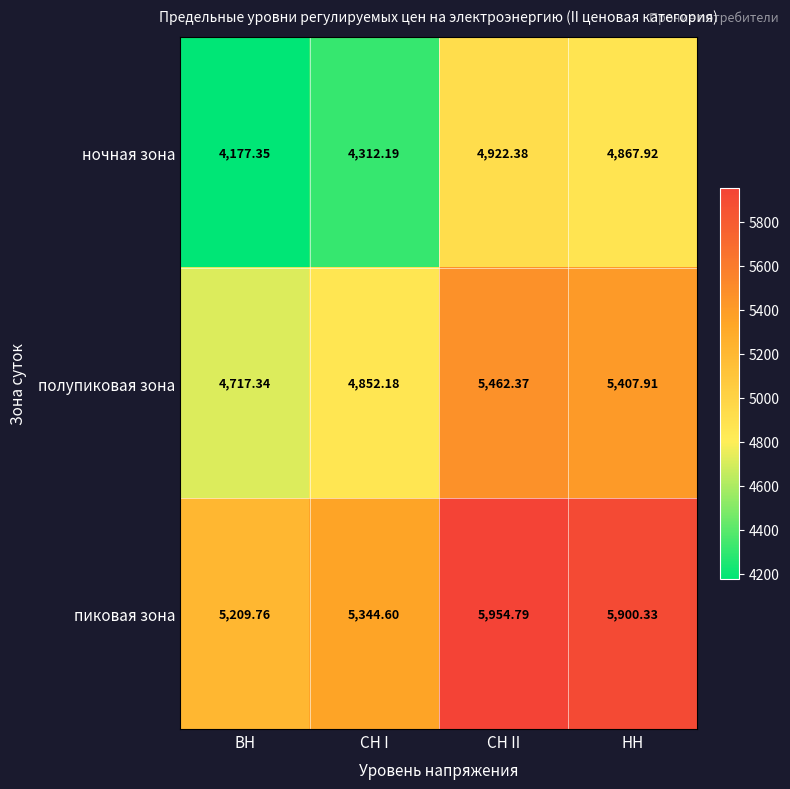

Rank the categories by ночная зона value from lowest to highest.

ВН, СН I, НН, СН II